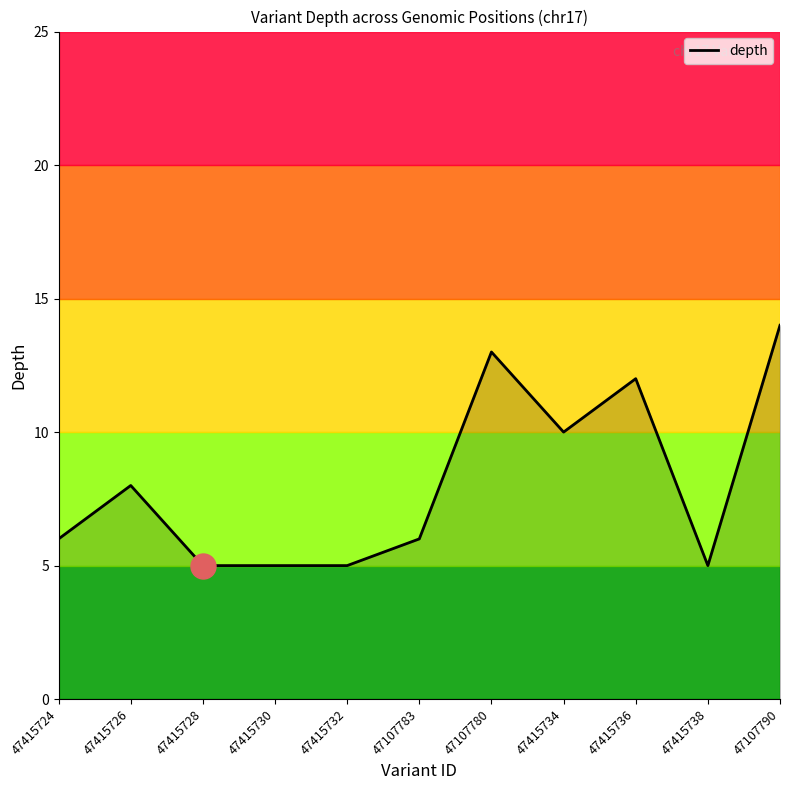

How many points are higher than both their immediate neighbors (excluding endpoints)?

3